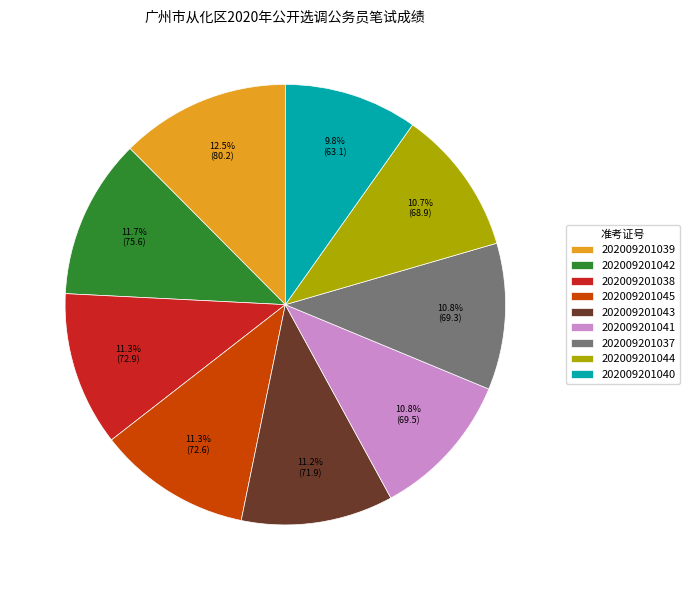

The 202009201044 slice represents 1% of the pie. True or false?

False